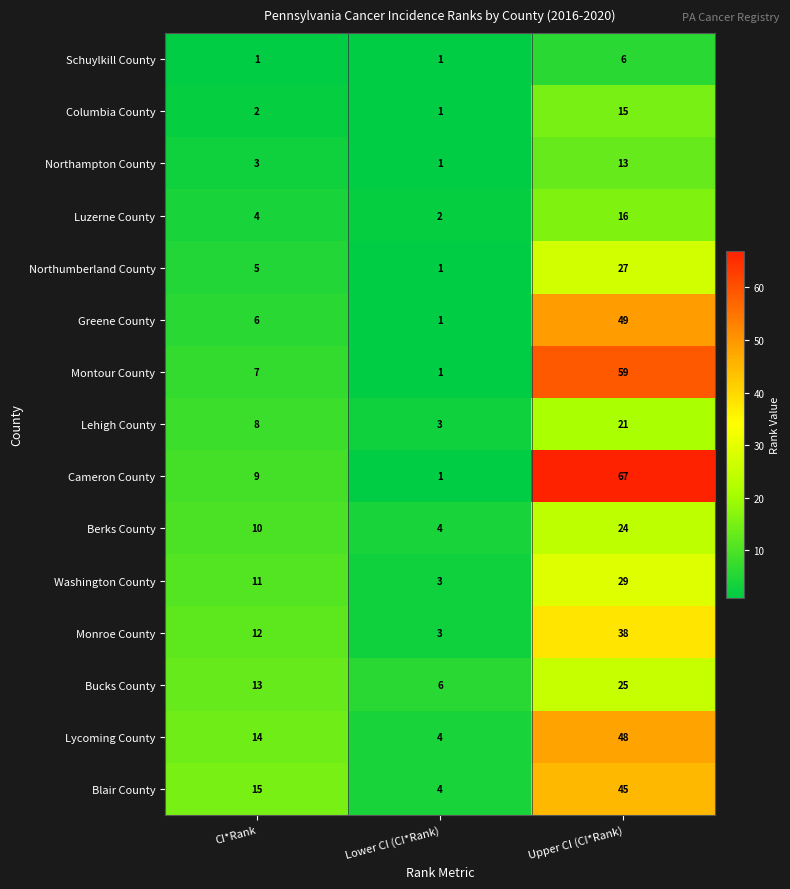

What is the average value of the Cameron County series?

26